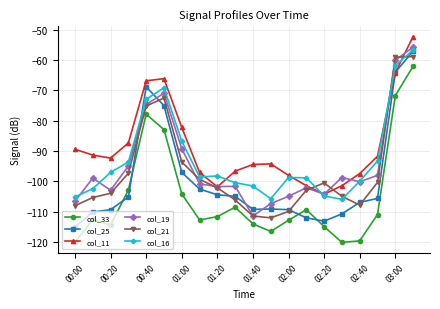

True or false: col_33 has more than 1 interior local peaks.

True